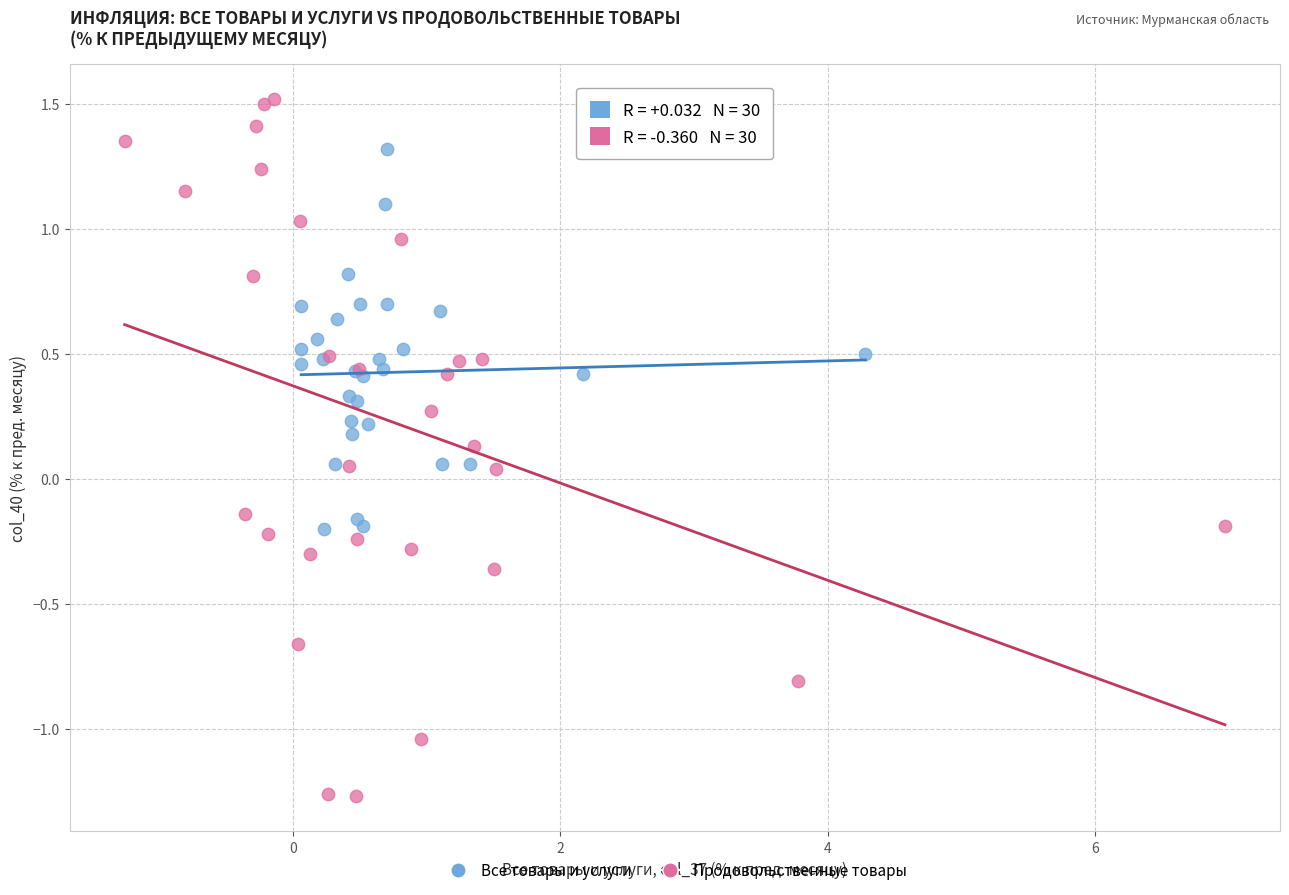

Which series has the largest Y range (max minus min)?

Продовольственные товары